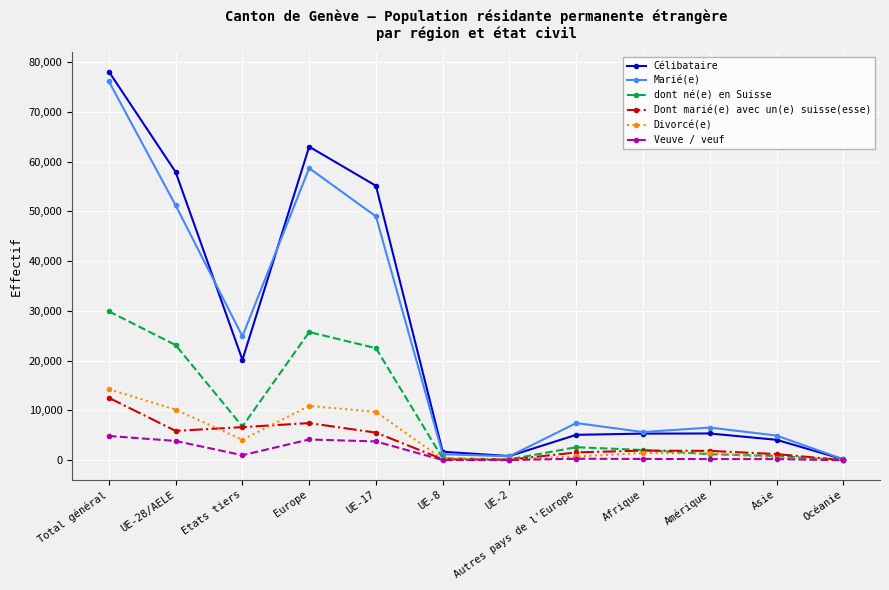

Which series has the largest range (max minus min)?

Célibataire